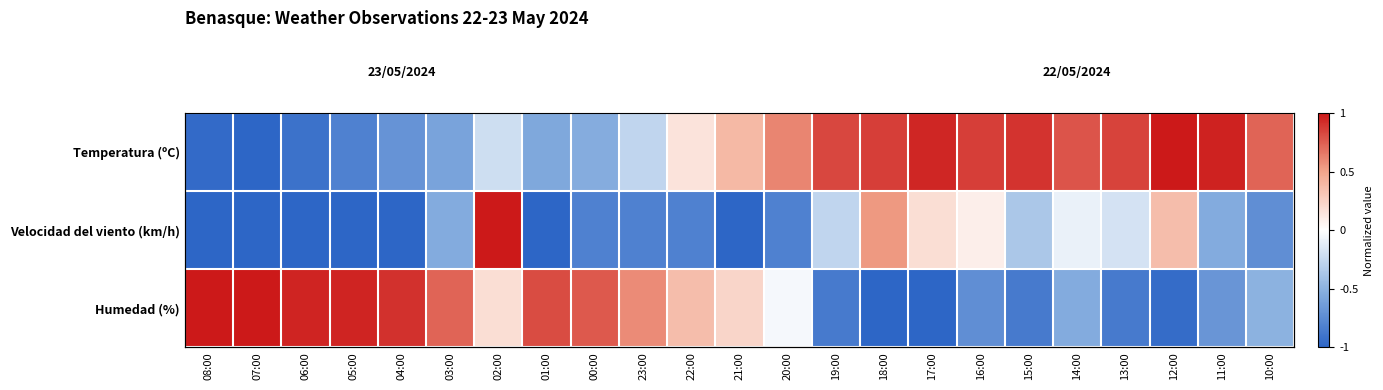

What is the spread (max minus min) of values at 03:00?

1.3